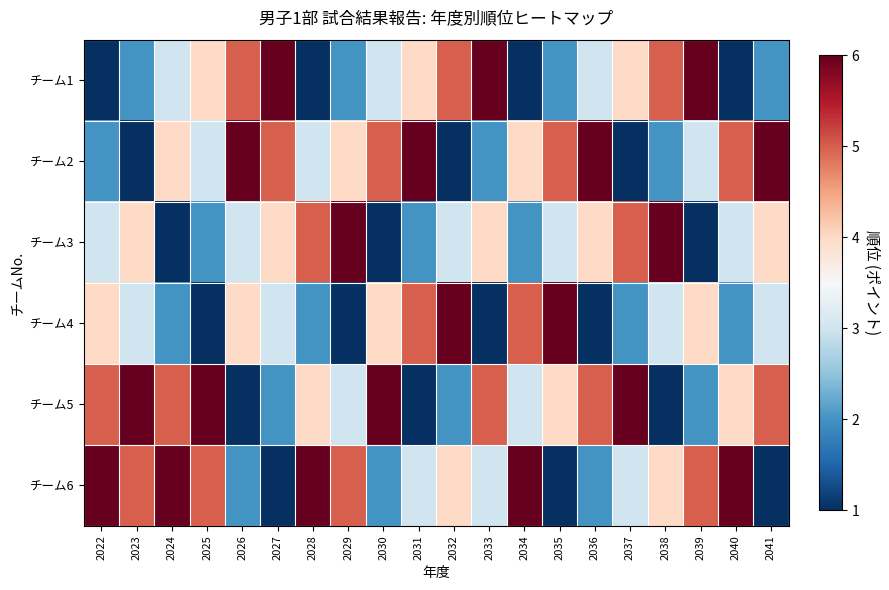

Which series changed the most between 2036 and 2039?

チーム1